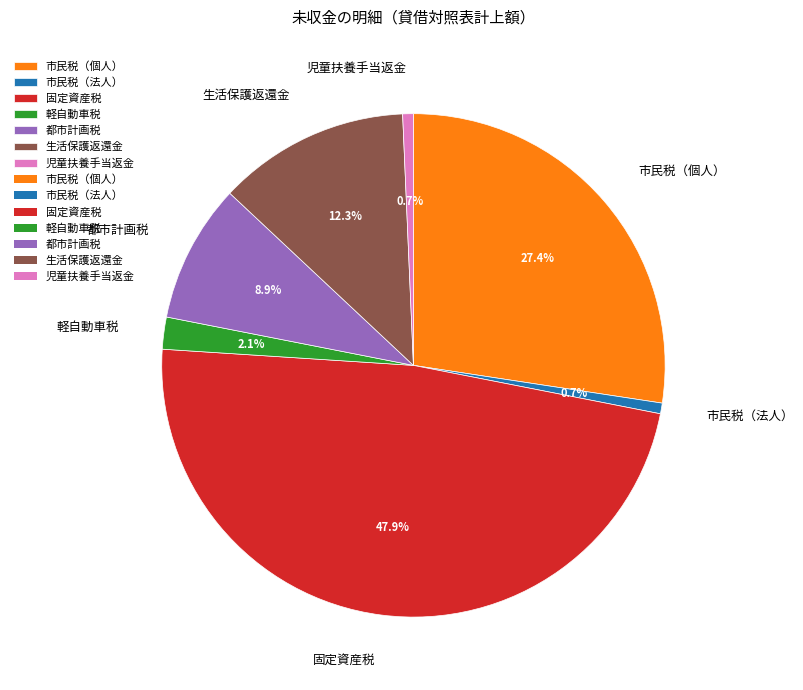

How many segments does this pie chart have?

7